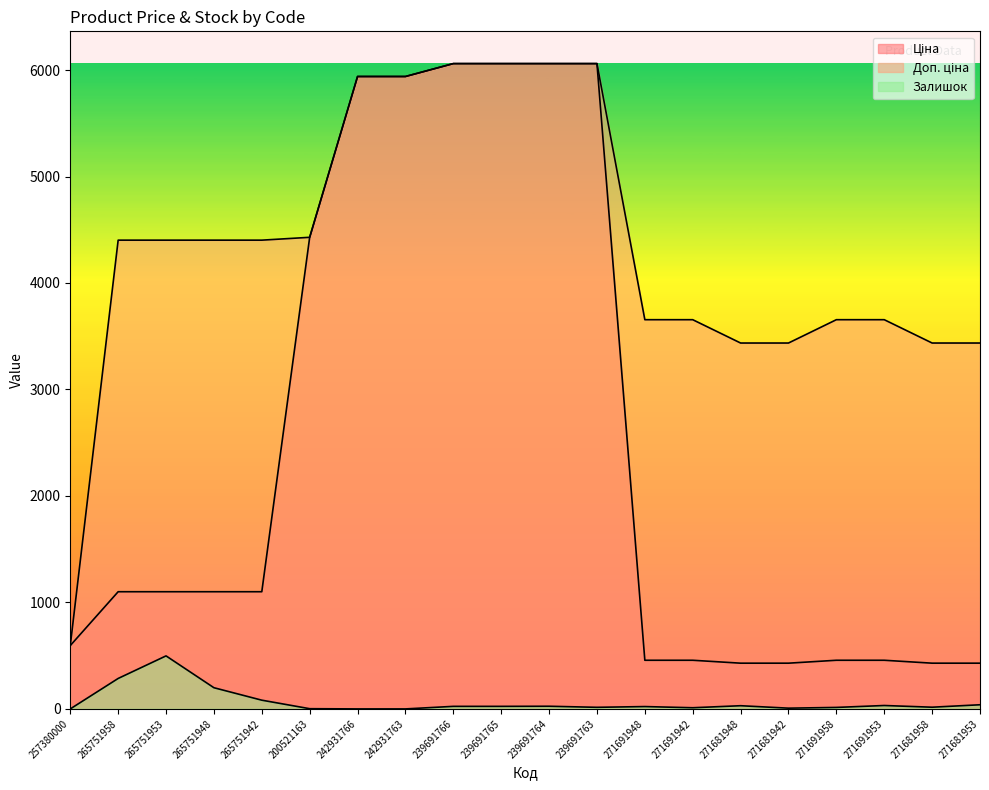

True or false: Залишок has more than 0 interior local peaks.

True